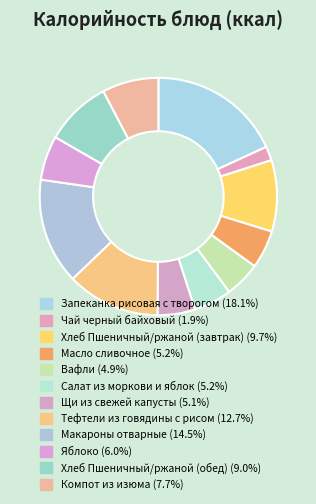

Which slice is the smallest?

Чай черный байховый